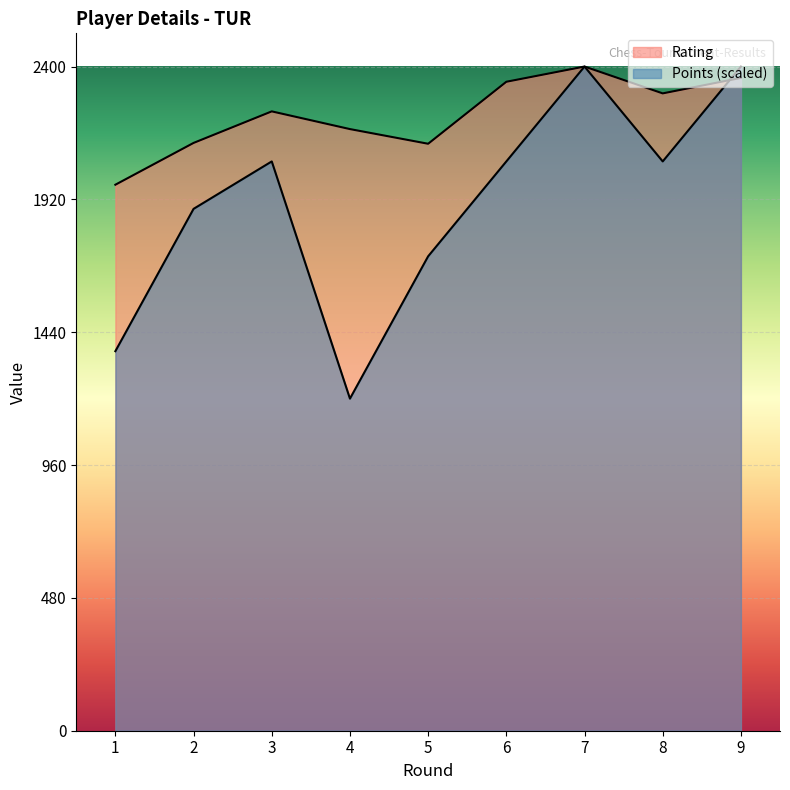

Is it true that Points equals 469.8 at 1?

False